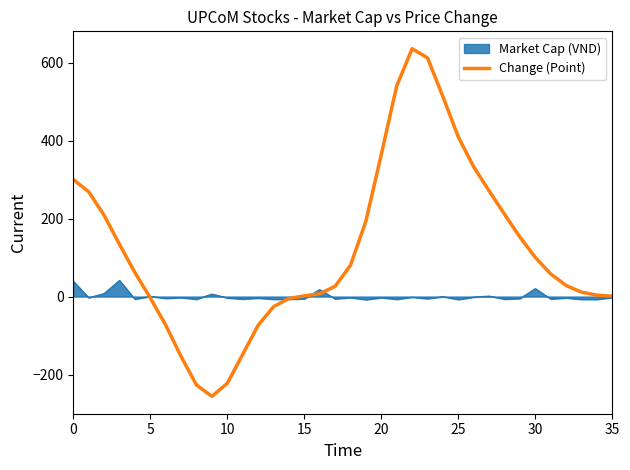

Does the chart have visible grid lines?

No